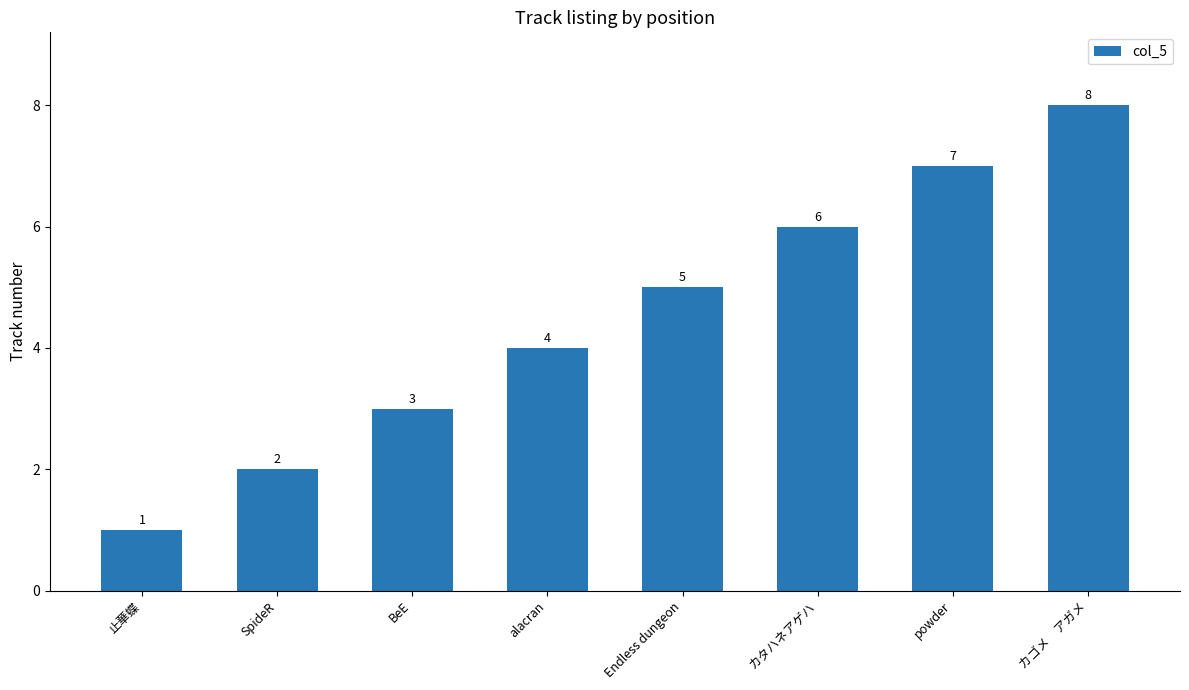

How many values are between 3 and 7?

5